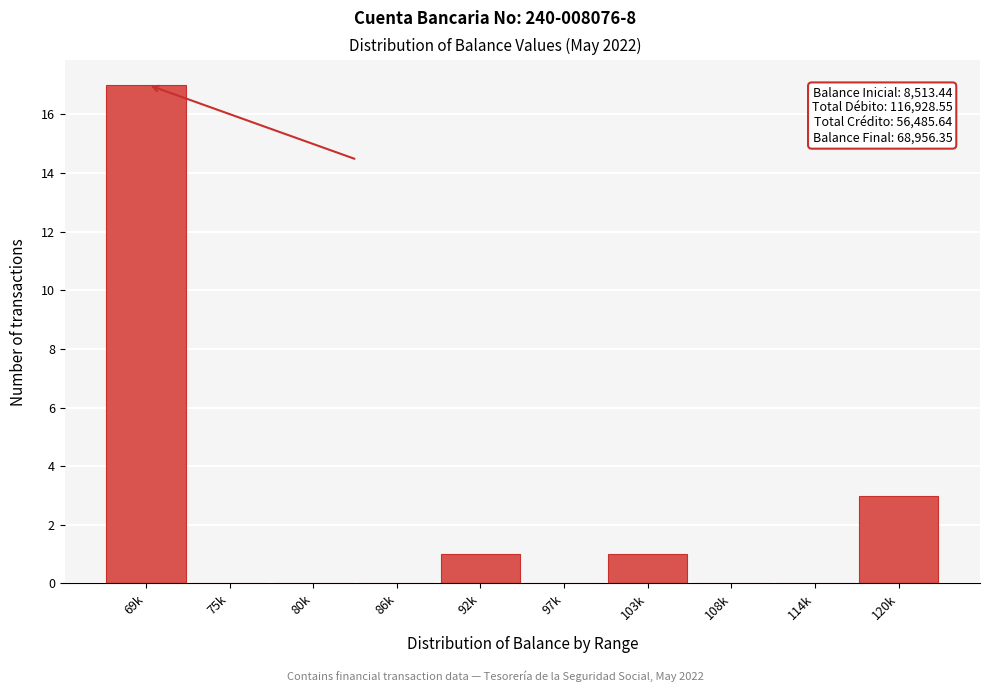

Reading left to right, list all the values displayed in this chart.

69k=17	75k=0	80k=0	86k=0	92k=1	97k=0	103k=1	108k=0	114k=0	120k=3